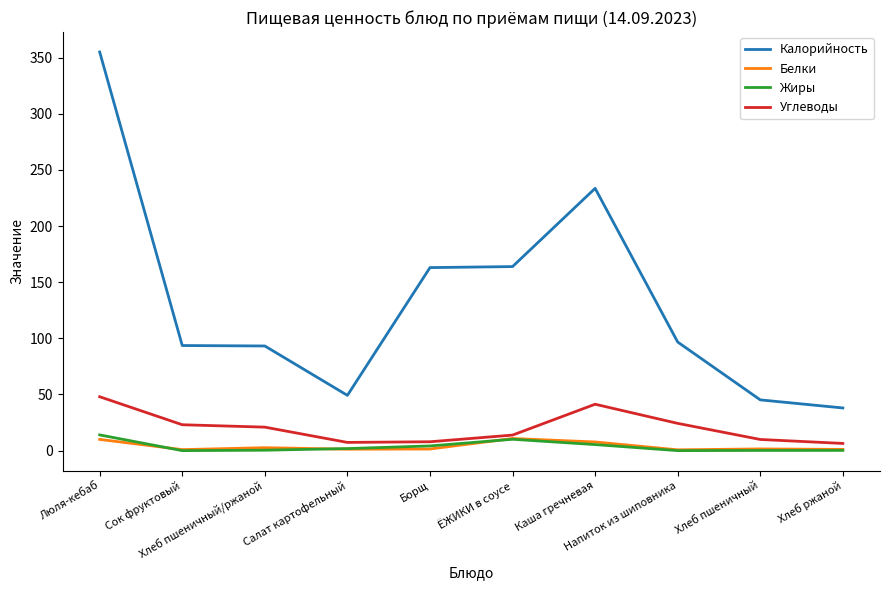

Which series changed the most between Борщ and Напиток из шиповника?

Калорийность